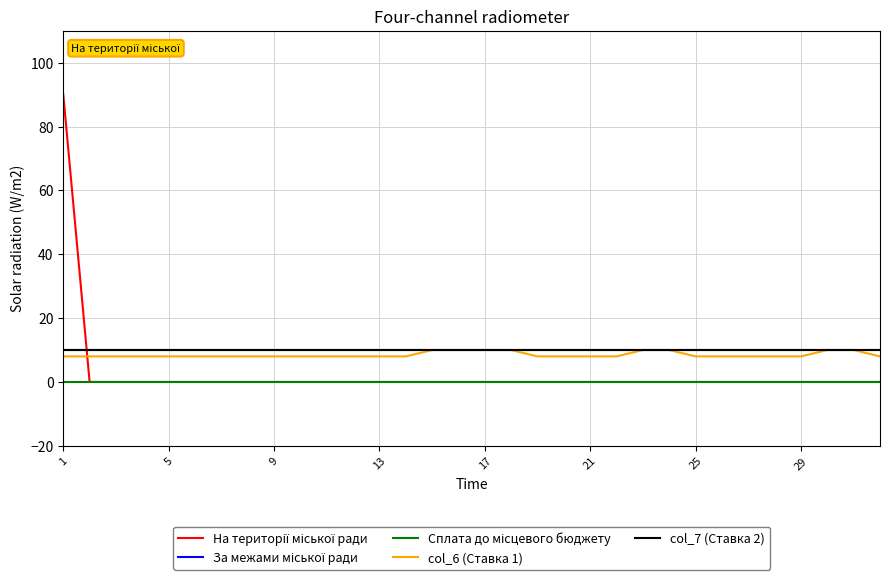

True or false: col_6 (Ставка 1) and За межами міської ради intersect in this chart.

False